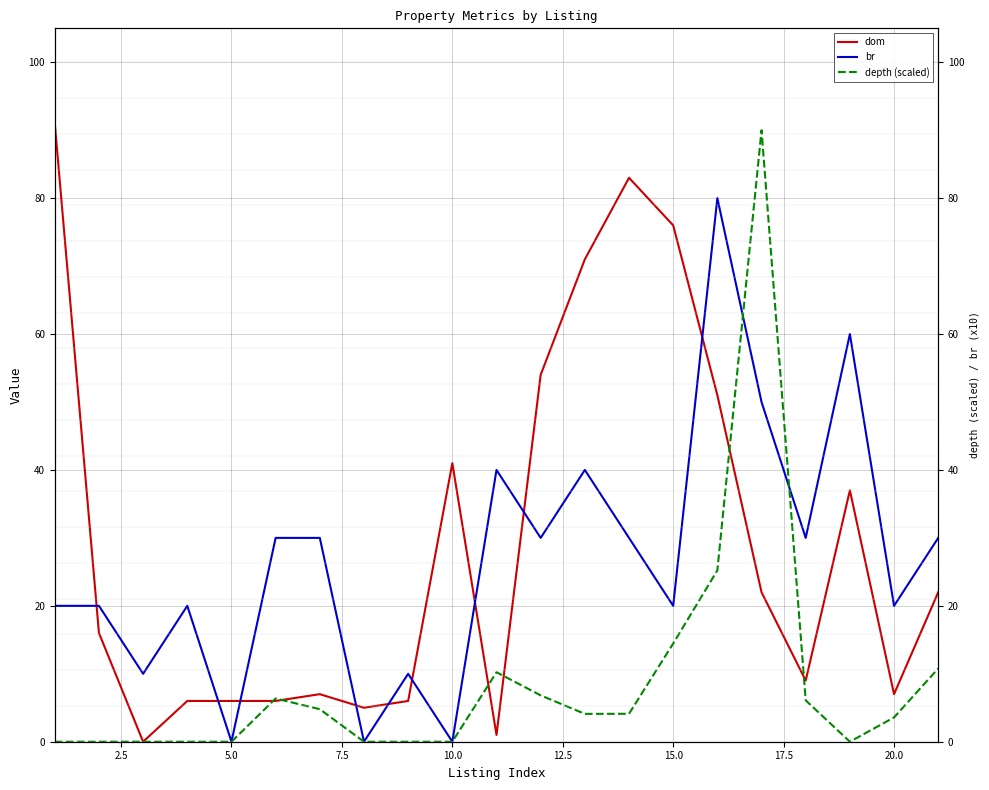

How many series are shown in this chart?

3